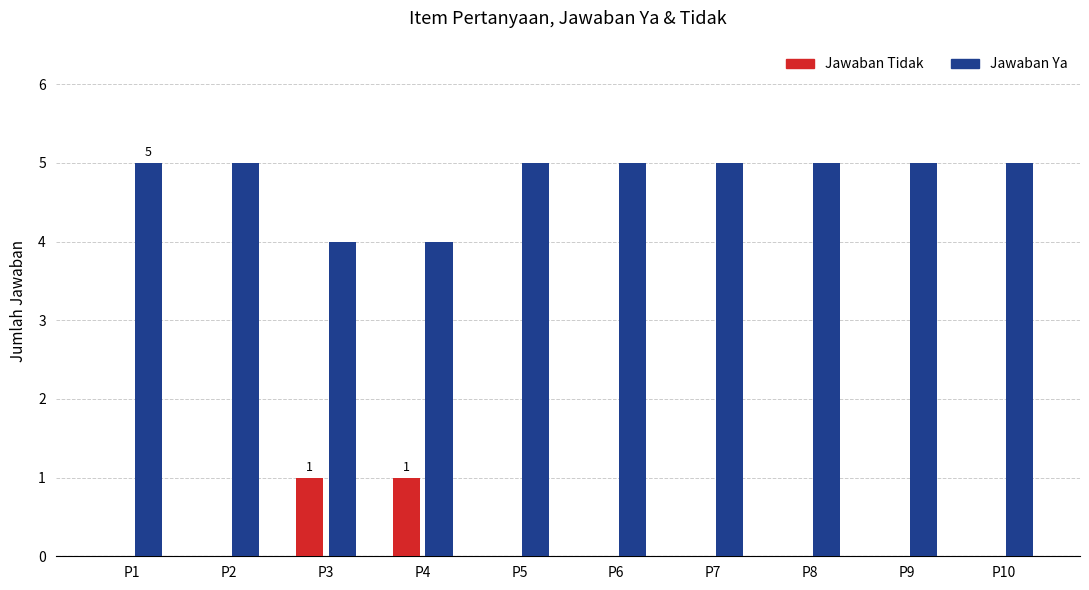

What is the sum of all Jawaban Ya values?

48